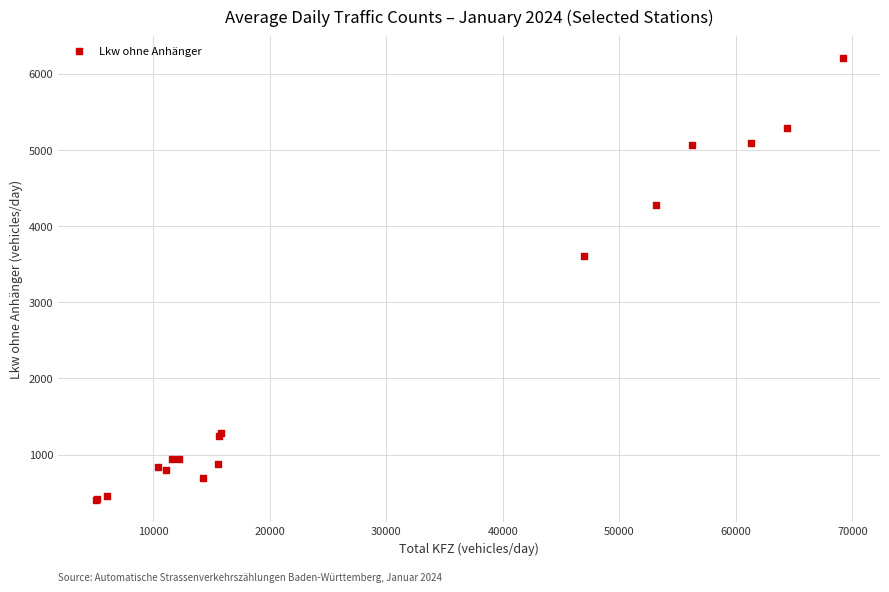

What Y value in the scatter plot is closest to 3303?

3601